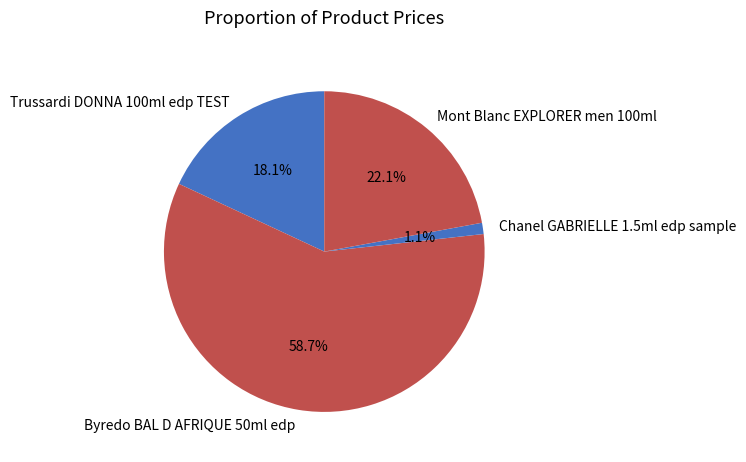

Which has a higher value, Mont Blanc EXPLORER men 100ml or Trussardi DONNA 100ml edp TEST?

Mont Blanc EXPLORER men 100ml